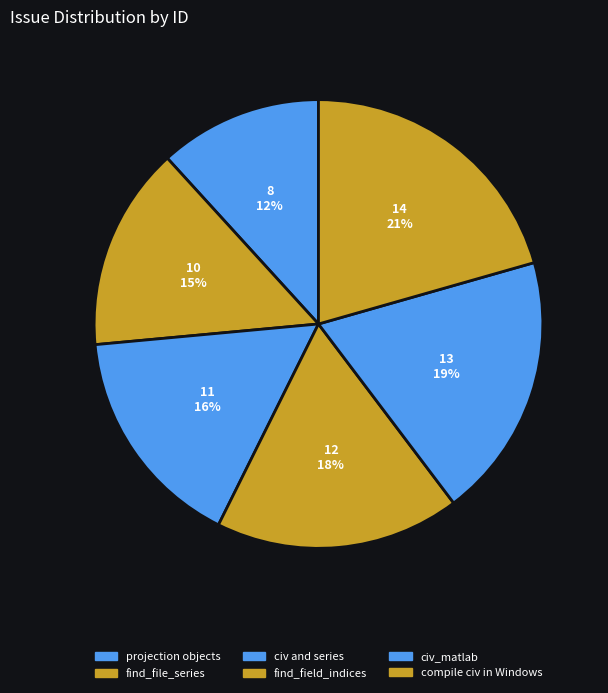

To the nearest percent, what is the combined percentage of civ_matlab and find_field_indices?

37%